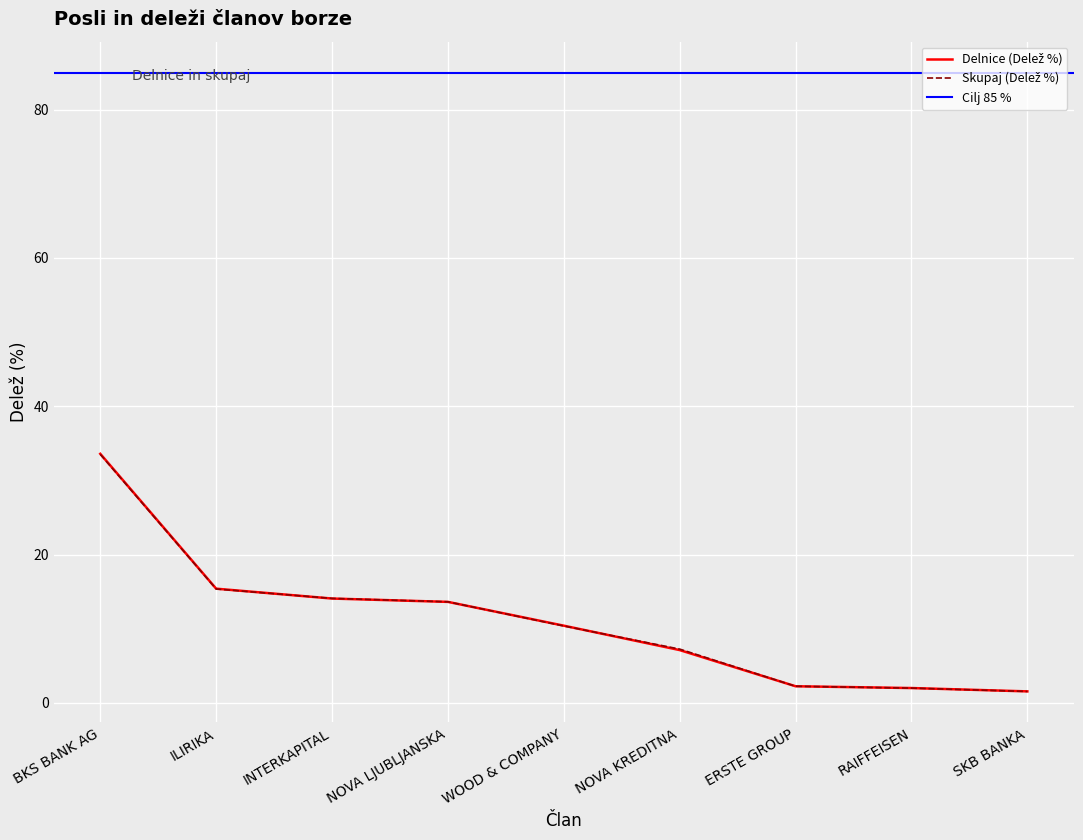

Is it true that Delnice (Posli) equals 3.5 at ERSTE GROUP?

False